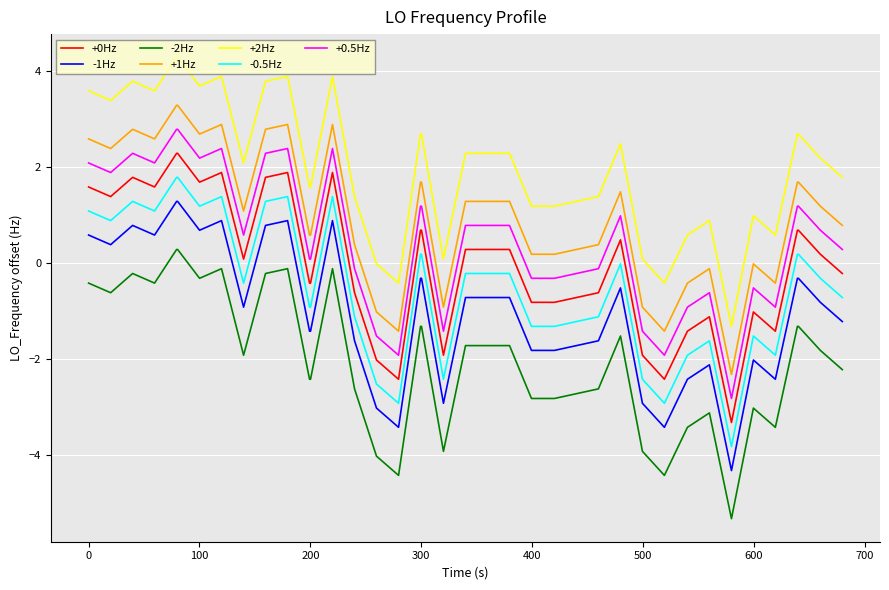

What is the greatest value displayed?

4.3